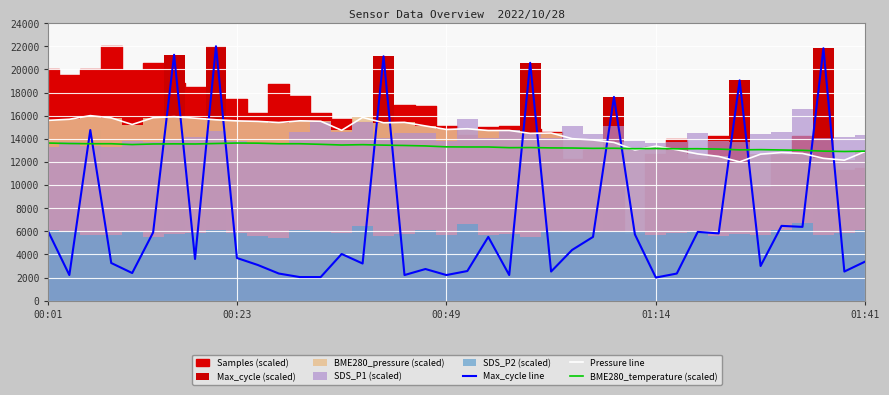

At which label does Max_cycle line first exceed 3691?

00:01